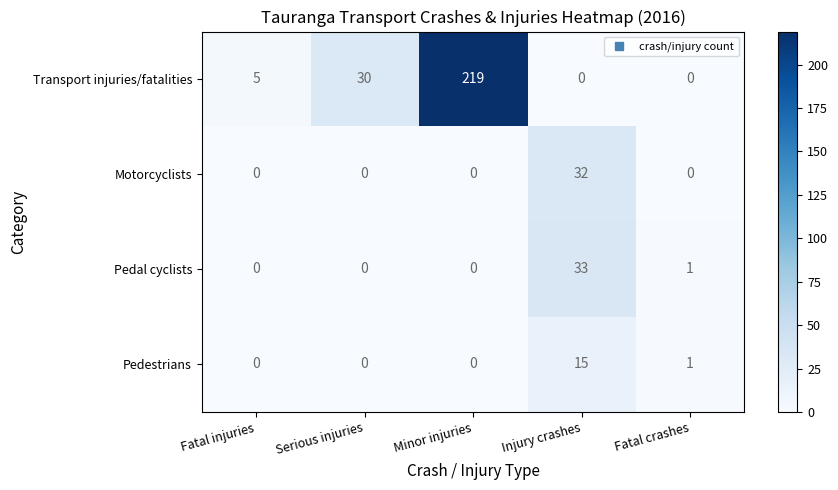

At how many categories does at least one series exceed 24?

3